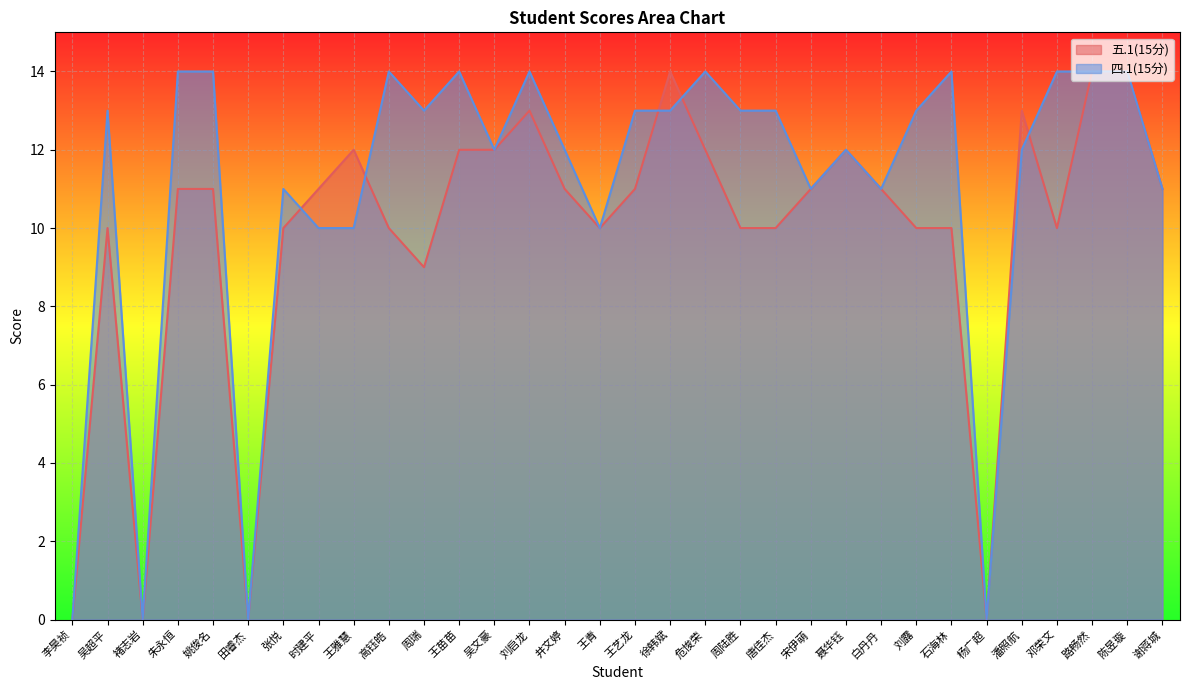

In 四.1(15分), how many points are lower than both neighbors (excluding endpoints)?

8